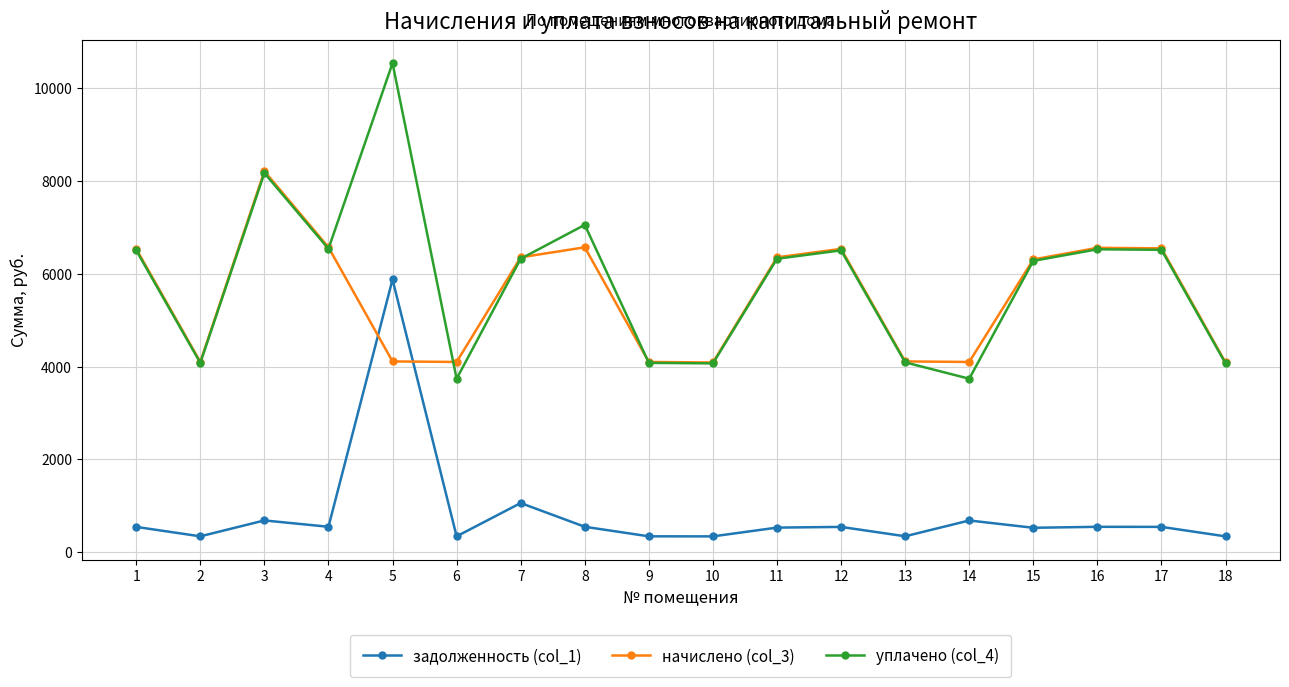

What is the highest value of the уплачено (col_4) series?

10539.0